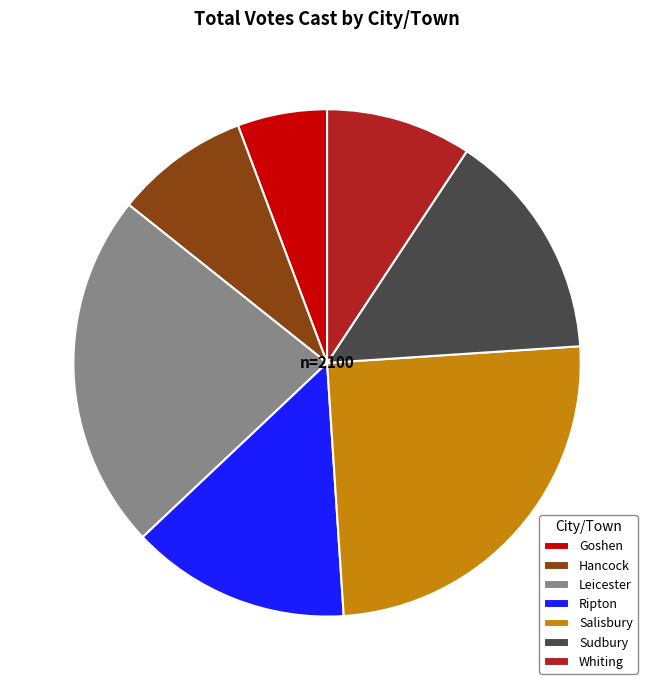

To the nearest percent, what percentage of the pie is Sudbury?

15%